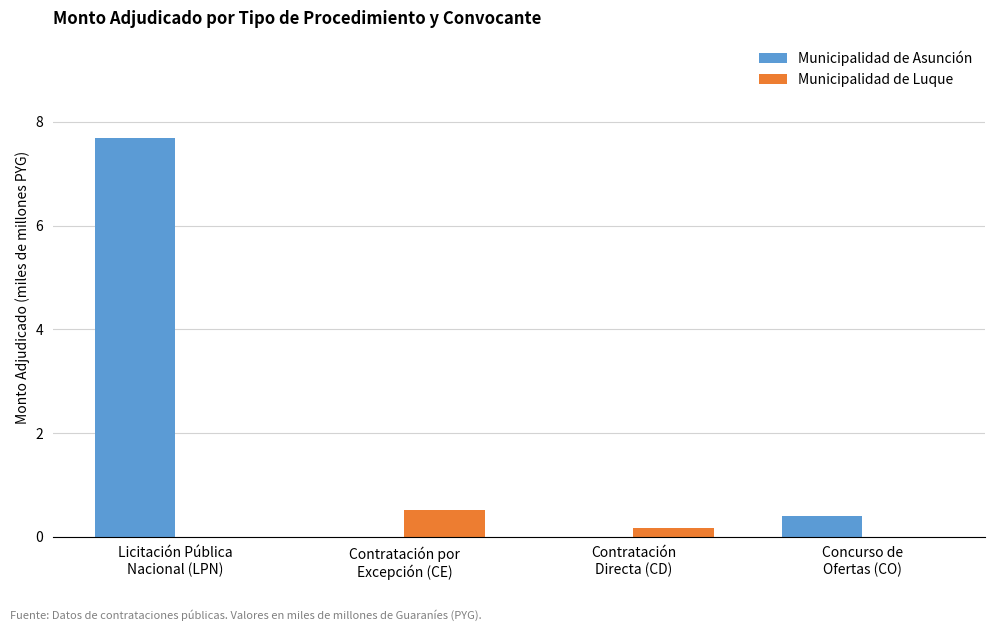

Reading left to right, what are all the values shown in this chart?

Municipalidad de Asunción: 7.7	0.0	0.0	0.4
Municipalidad de Luque: 0.0	0.5	0.2	0.0